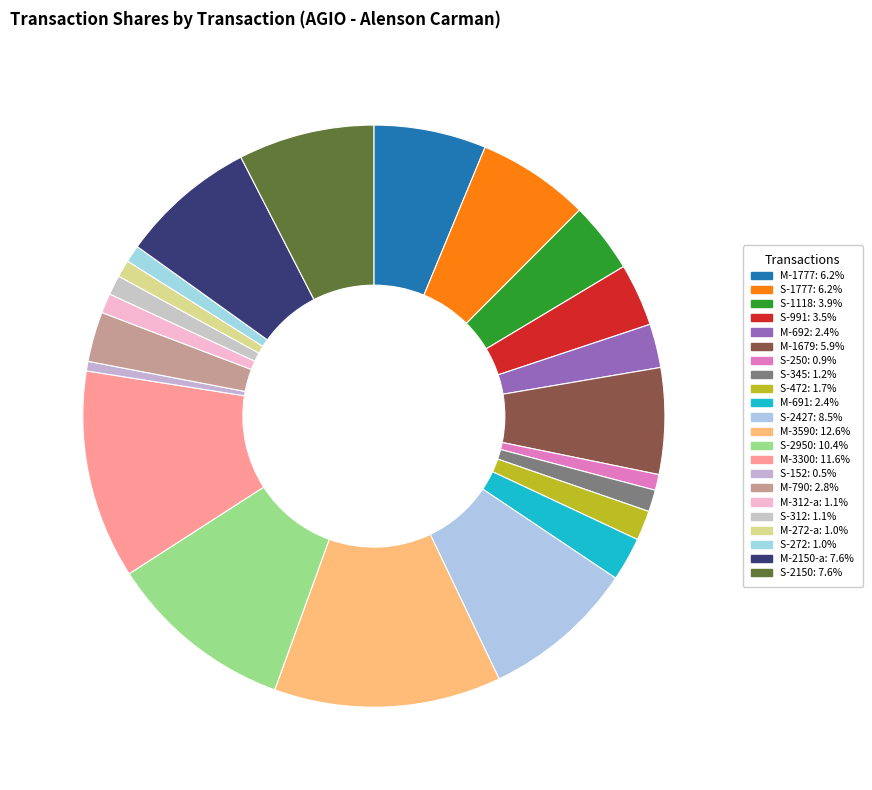

Which category has the biggest portion of the pie?

M-3590